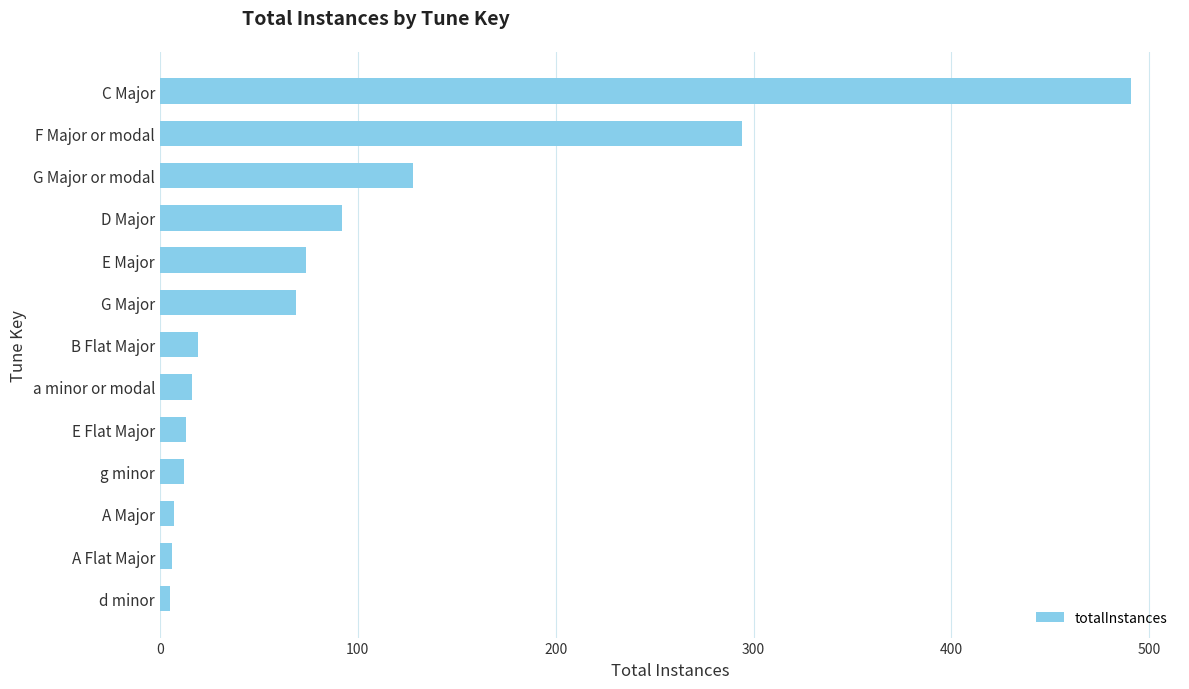

What is the difference between the values at g minor and F Major or modal?

282